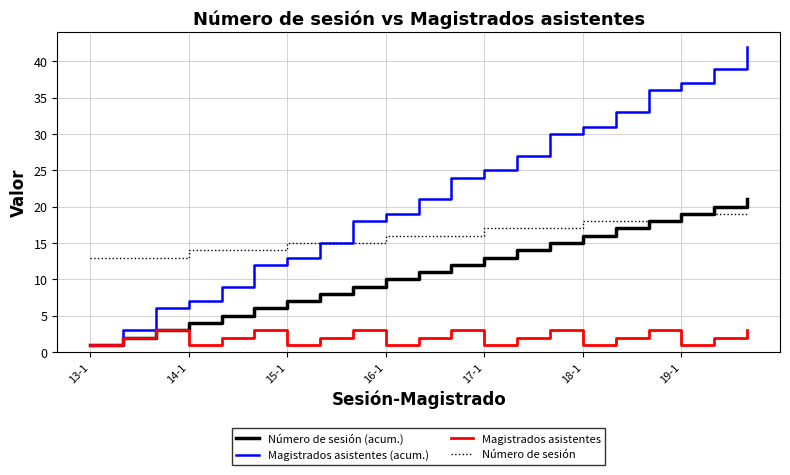

List the series in order of their peak value, highest first.

Magistrados asistentes (acum.), Número de sesión (acum.), Número de sesión, Magistrados asistentes